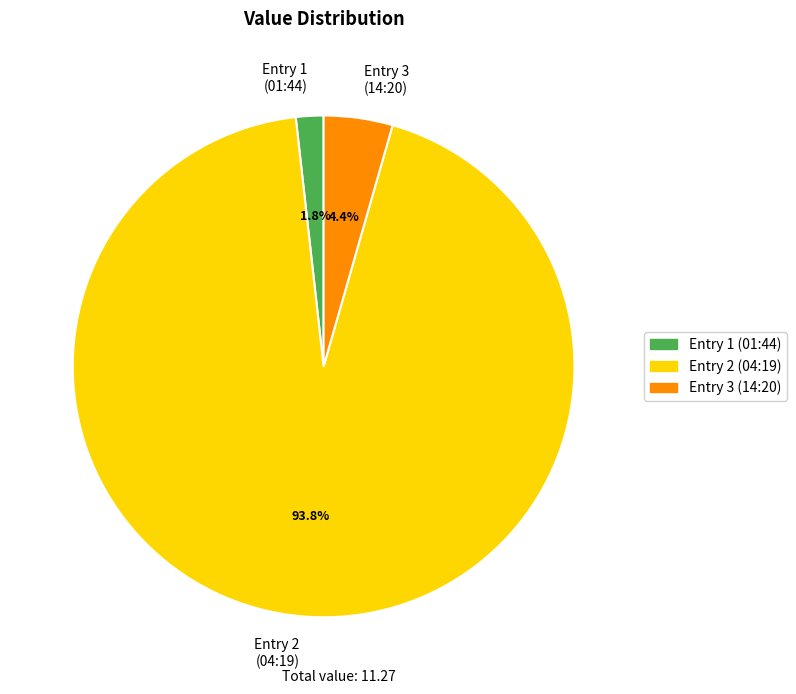

What is the largest slice in the pie chart?

Entry 2 (04:19)